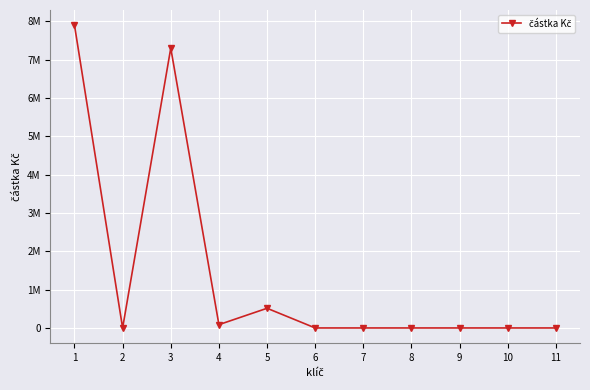

Rank the categories by value from highest to lowest.

1, 3, 5, 4, 2, 6, 7, 8, 9, 10, 11